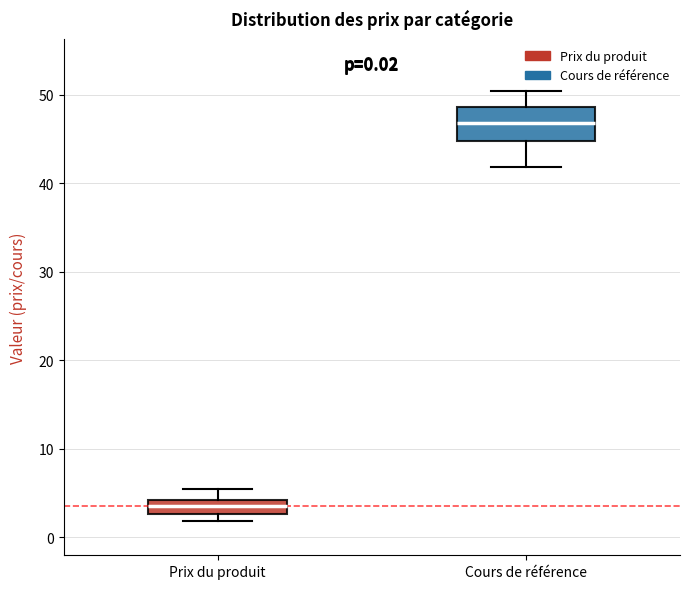

Which box has the highest median line?

Cours de référence